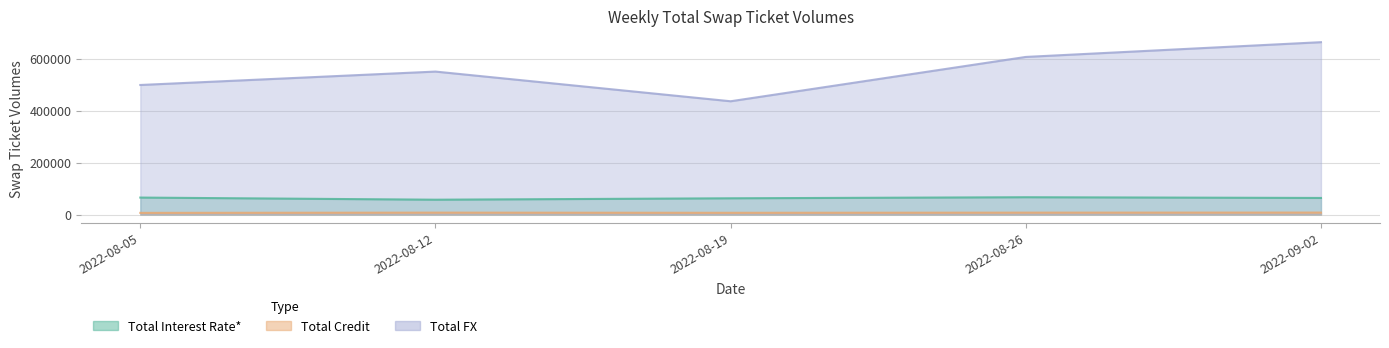

At how many categories does at least one series exceed 284069?

5